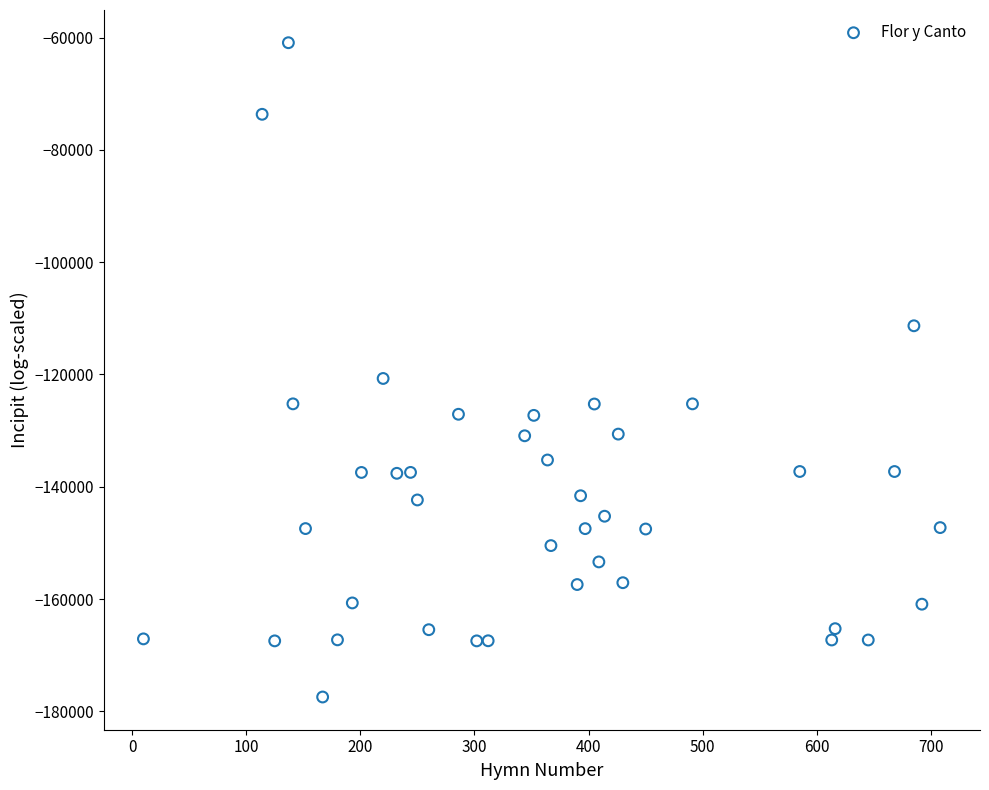

What is the range of X values (max minus min)?

698.0